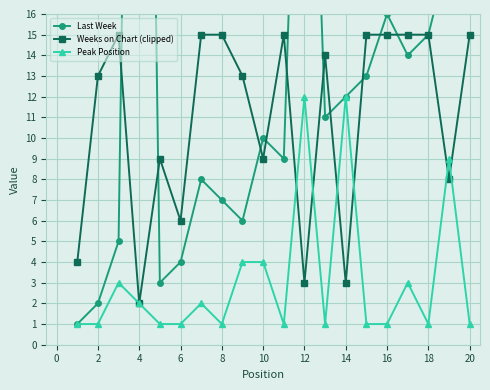

How many lines are shown in the chart?

3